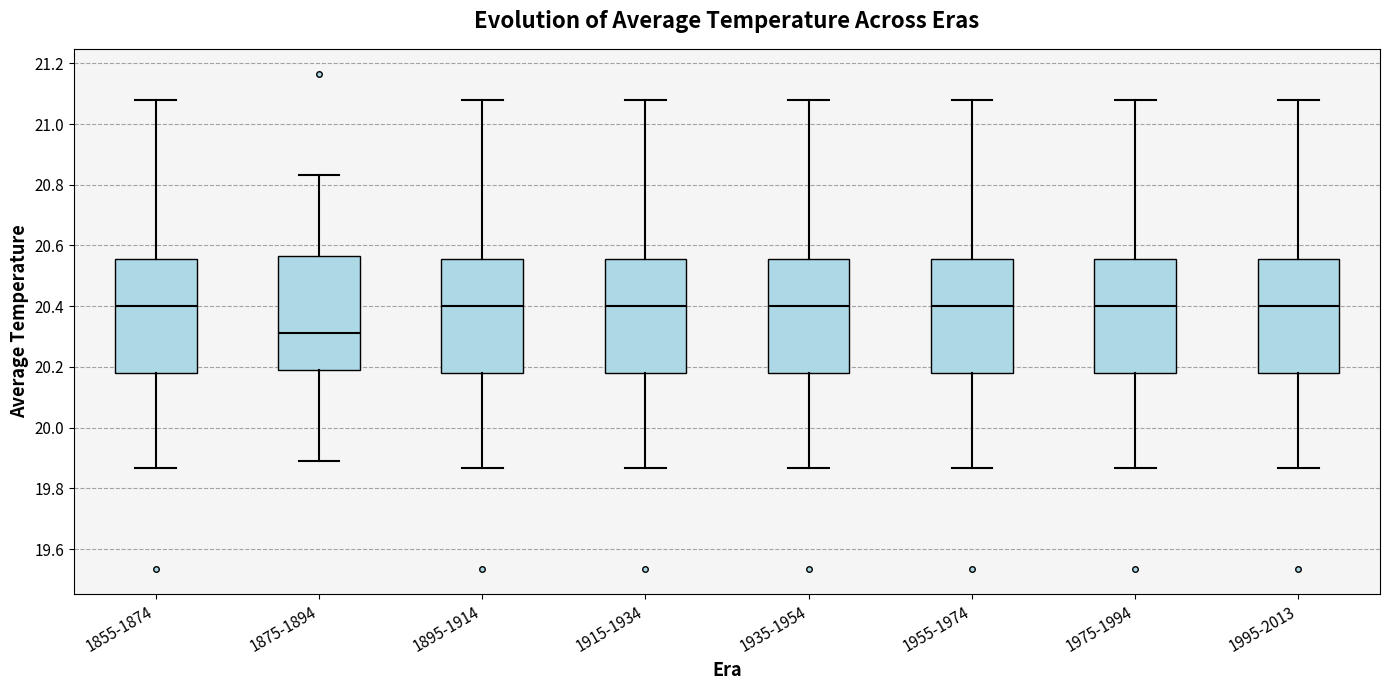

Reading left to right, transcribe this box plot: for each box, give where its median line is, the range the box spans, and where its two whiskers end, as read against the y-axis. The values are not printed on the chart, so give them approximately, as read against the axis.

1855-1874: median 20.40, box 20.18 to 20.56, whiskers 19.86 to 21.08
1875-1894: median 20.32, box 20.18 to 20.56, whiskers 19.88 to 20.84
1895-1914: median 20.40, box 20.18 to 20.56, whiskers 19.86 to 21.08
1915-1934: median 20.40, box 20.18 to 20.56, whiskers 19.86 to 21.08
1935-1954: median 20.40, box 20.18 to 20.56, whiskers 19.86 to 21.08
1955-1974: median 20.40, box 20.18 to 20.56, whiskers 19.86 to 21.08
1975-1994: median 20.40, box 20.18 to 20.56, whiskers 19.86 to 21.08
1995-2013: median 20.40, box 20.18 to 20.56, whiskers 19.86 to 21.08